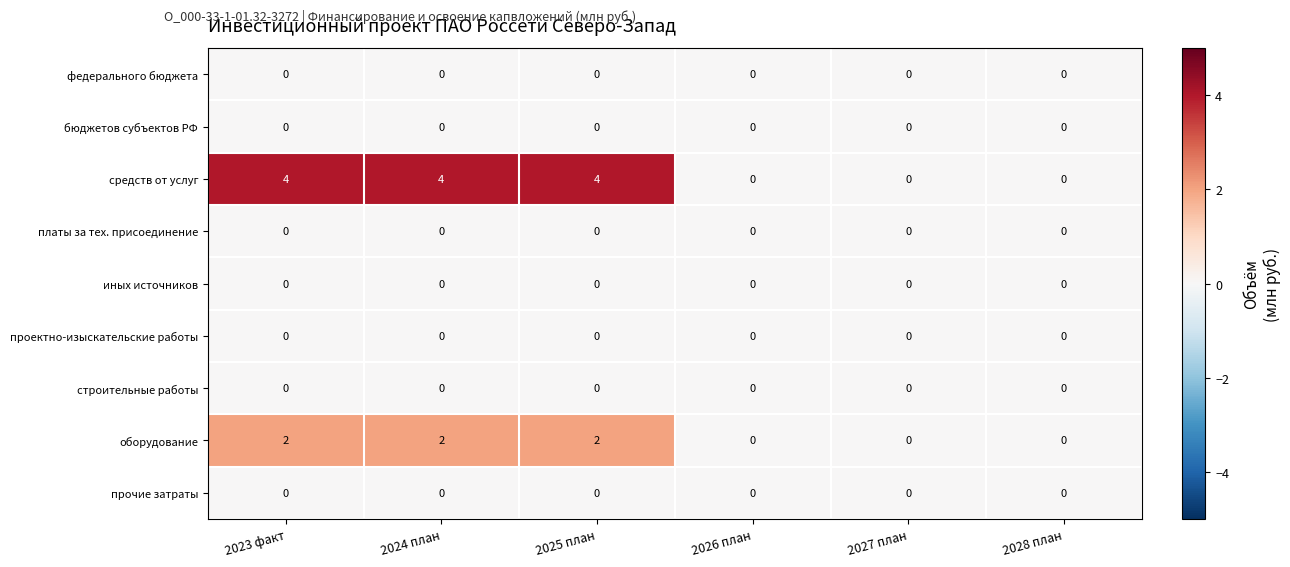

Which series has the widest spread of values?

средств от услуг